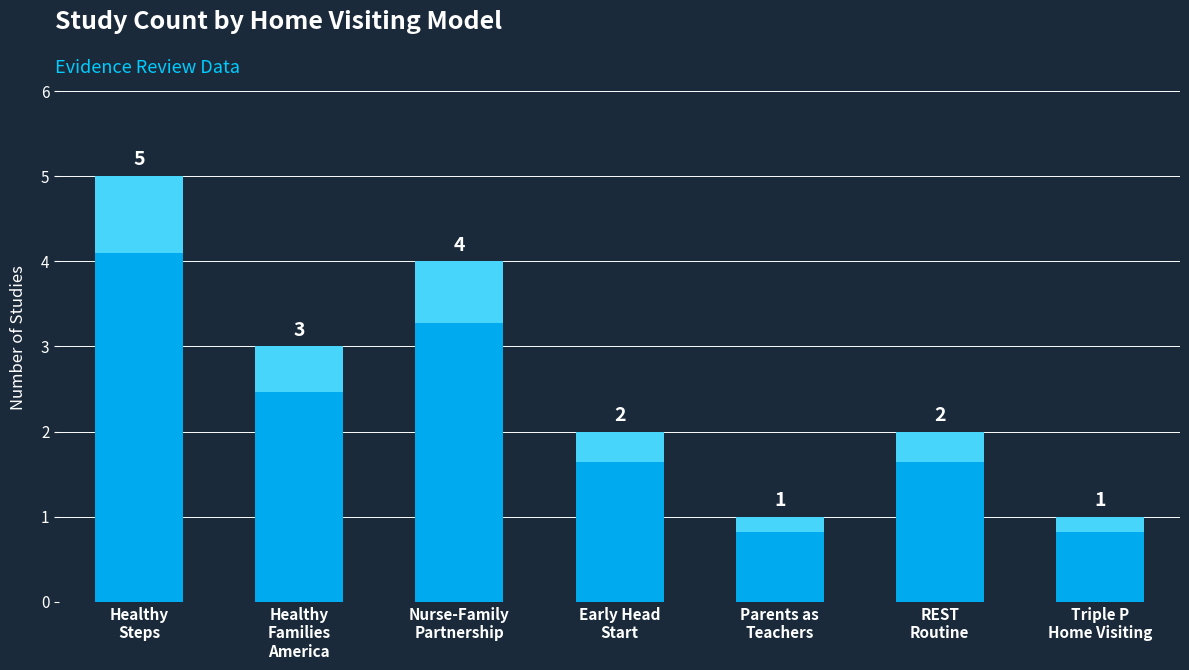

Which label corresponds to the largest value in the chart?

Healthy
Steps